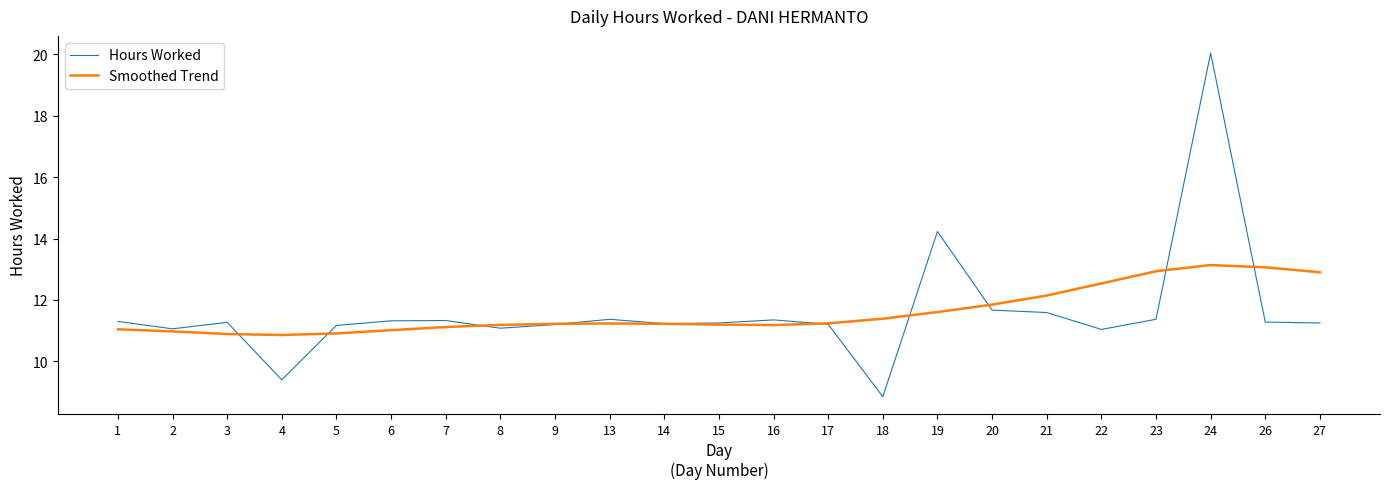

Rank the series by their maximum value, from lowest to highest.

Smoothed Trend, Hours Worked